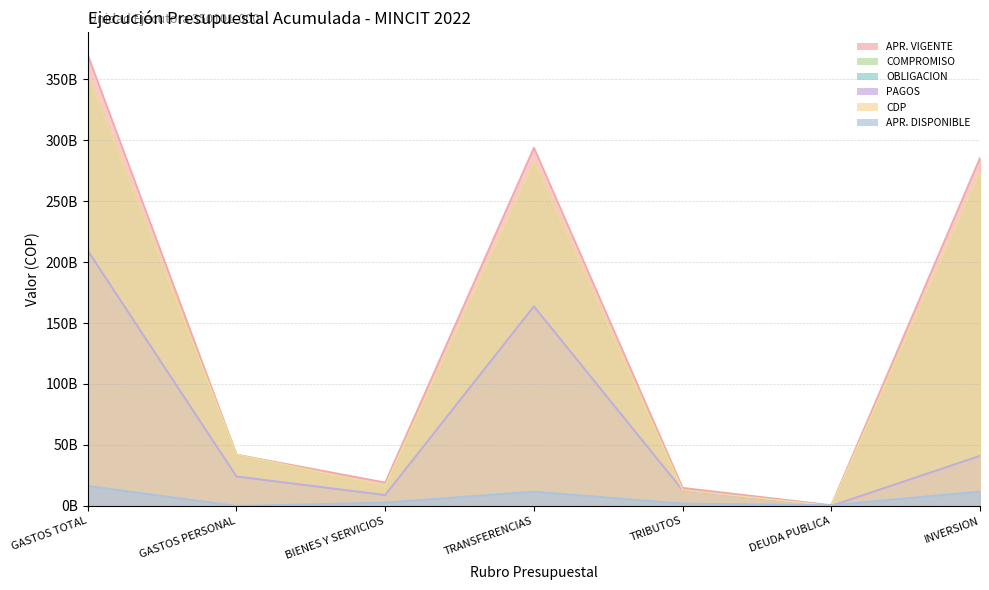

Rank the series at BIENES Y SERVICIOS from highest to lowest value.

APR. VIGENTE, COMPROMISO, CDP, OBLIGACION, PAGOS, APR. DISPONIBLE